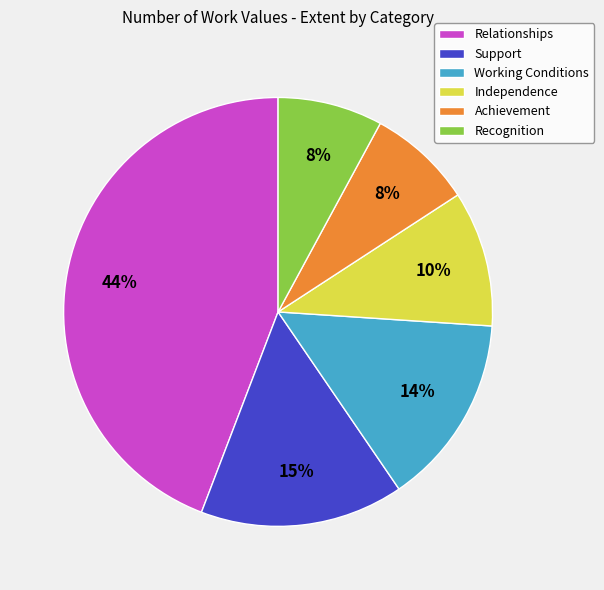

Does any single category account for the majority?

No